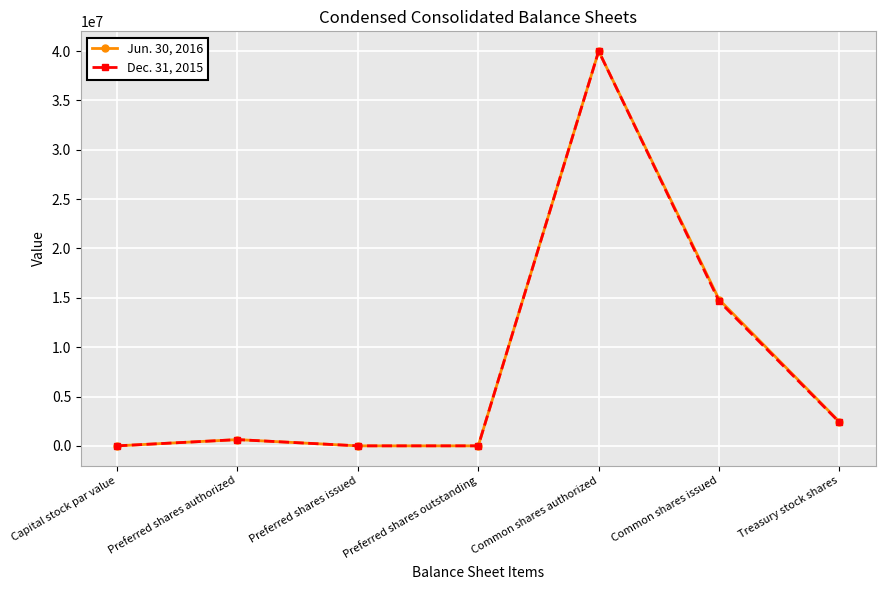

True or false: Jun. 30, 2016 has a value of 18822673 at Preferred shares issued.

False